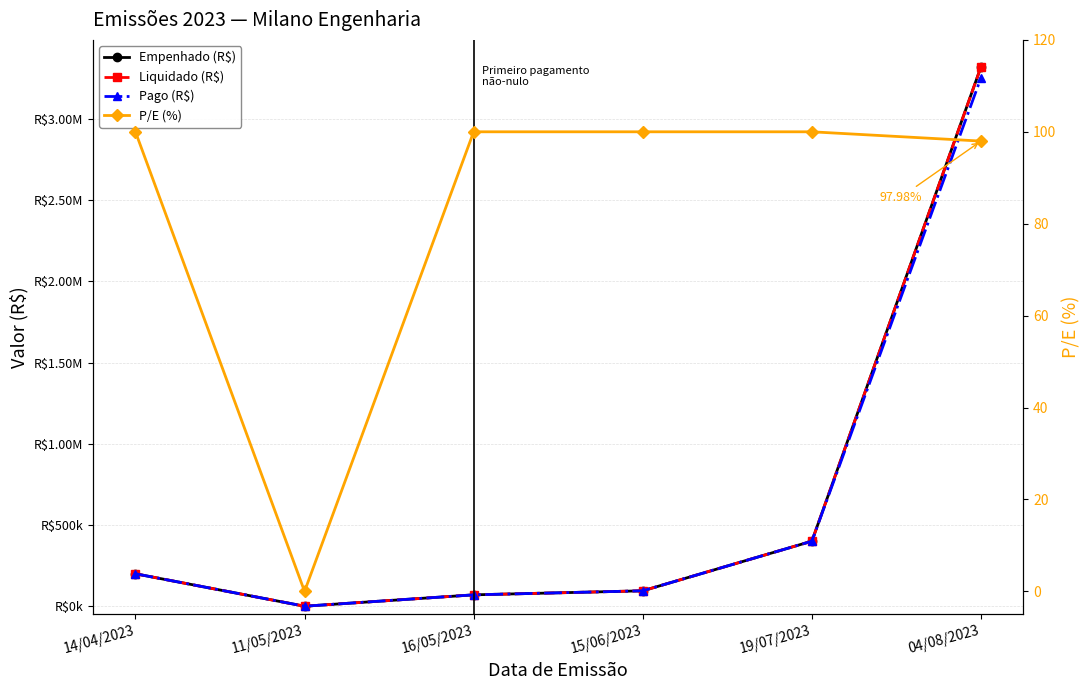

Where is the first local minimum for P/E (%)?

11/05/2023